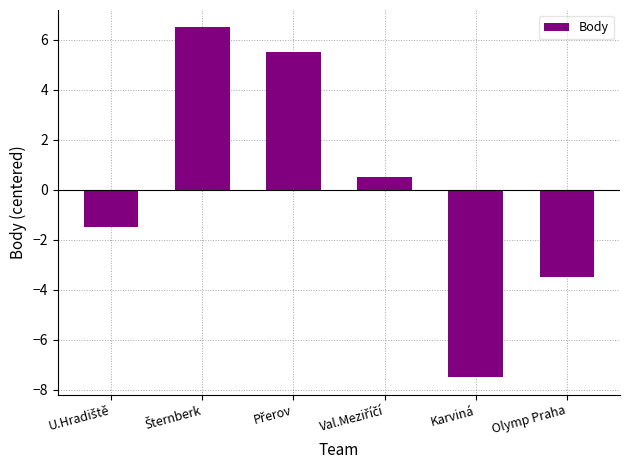

The chart shows a value of -3.5 at Olymp Praha. True or false?

True